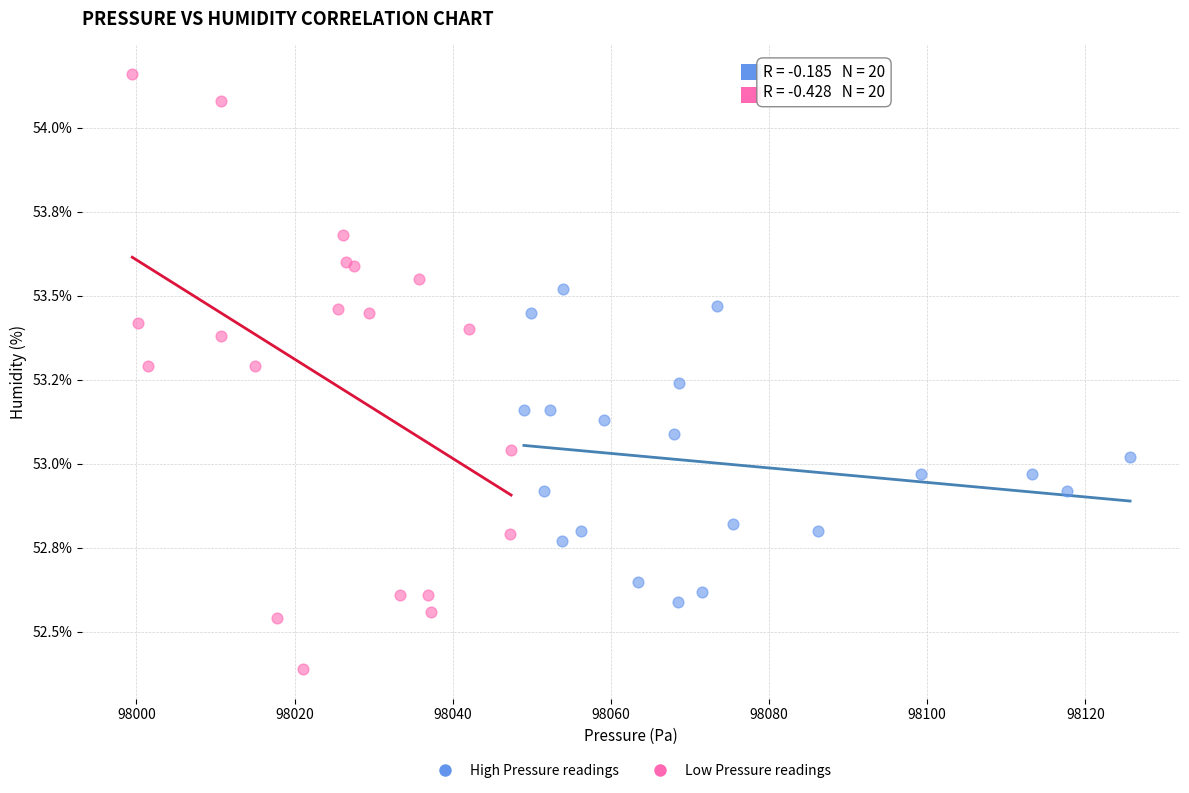

What are all the series names shown in the legend?

High Pressure readings, Low Pressure readings